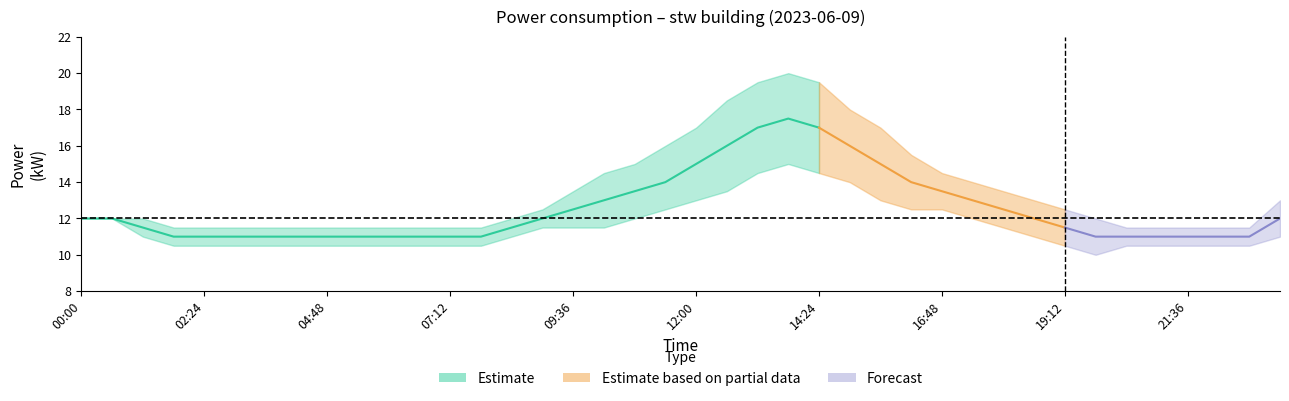

How many values in the power_upper series exceed 12?

19